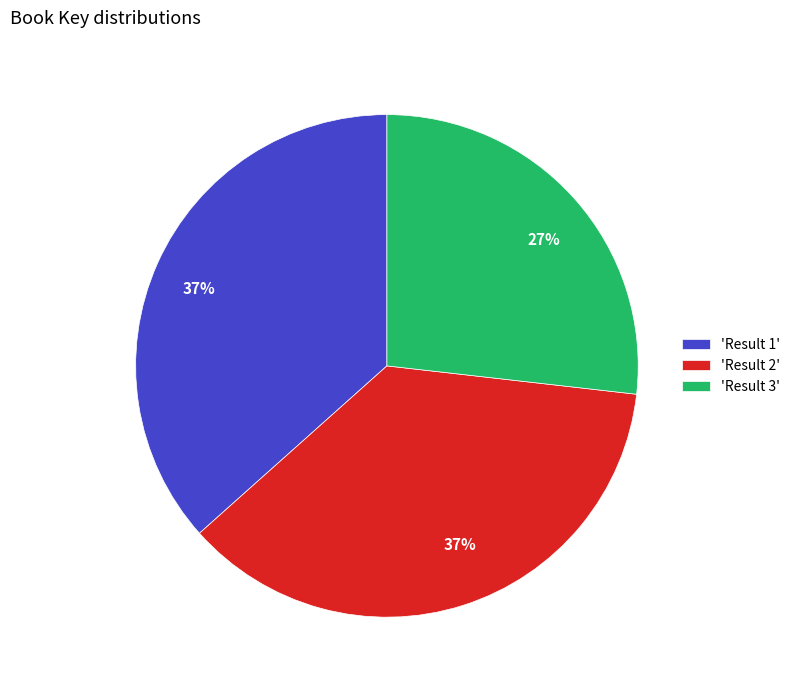

Is the sum of 'Result 2' and 'Result 3' greater than half?

Yes